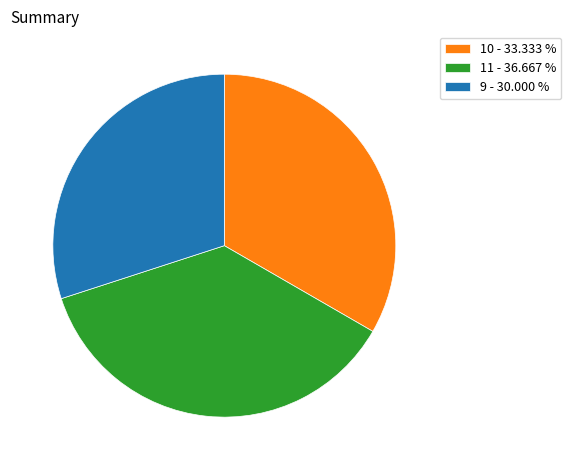

Combined, do 10 - 33.333 % and 9 - 30.000 % account for over 50%?

Yes